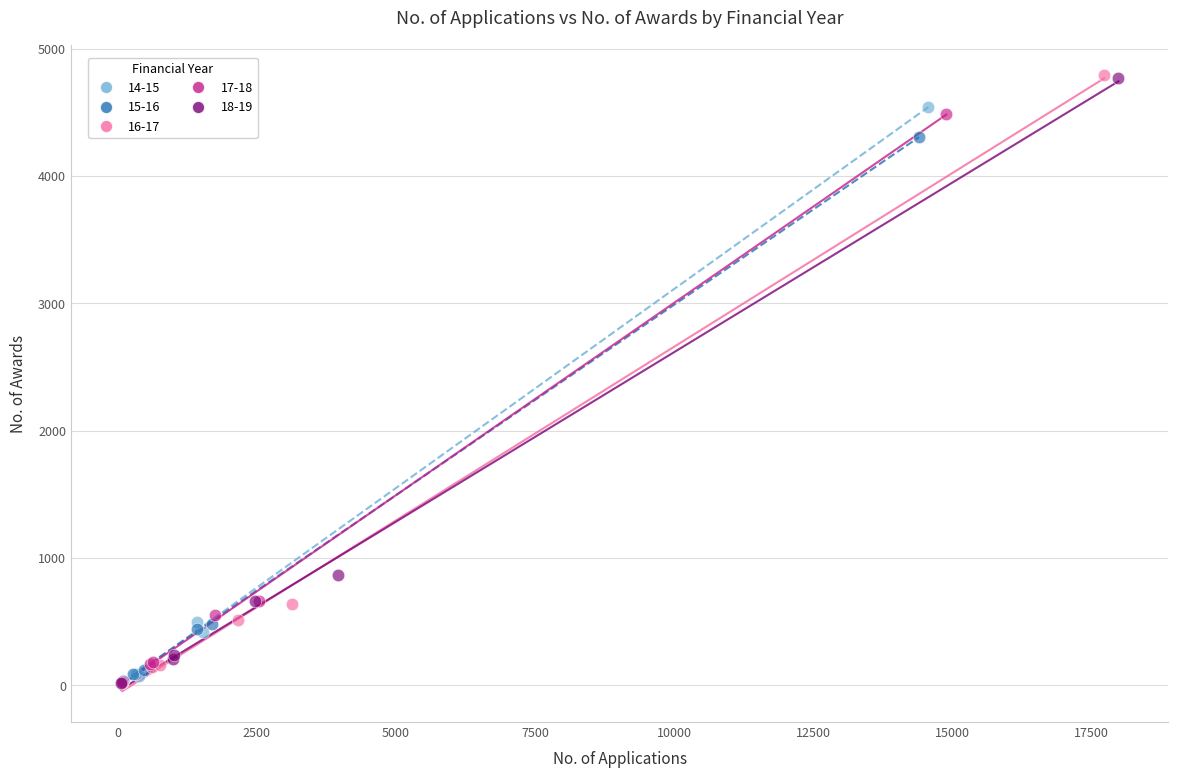

Which series has the widest spread of Y values?

16-17